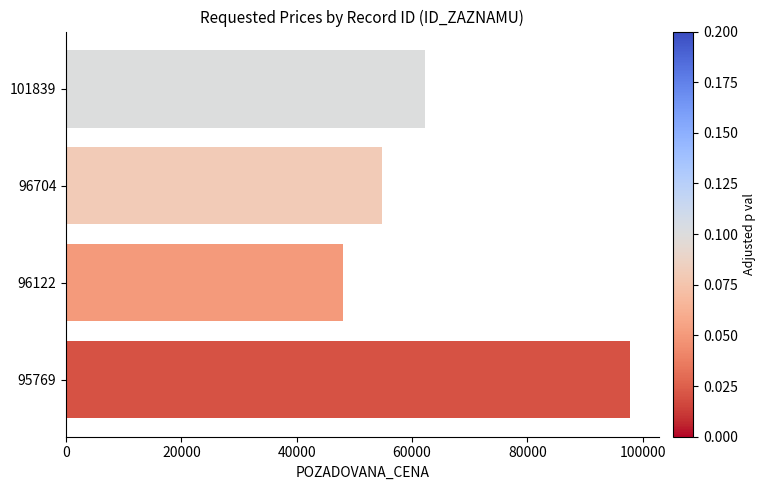

Where is the data nearest to the value 72930?

101839